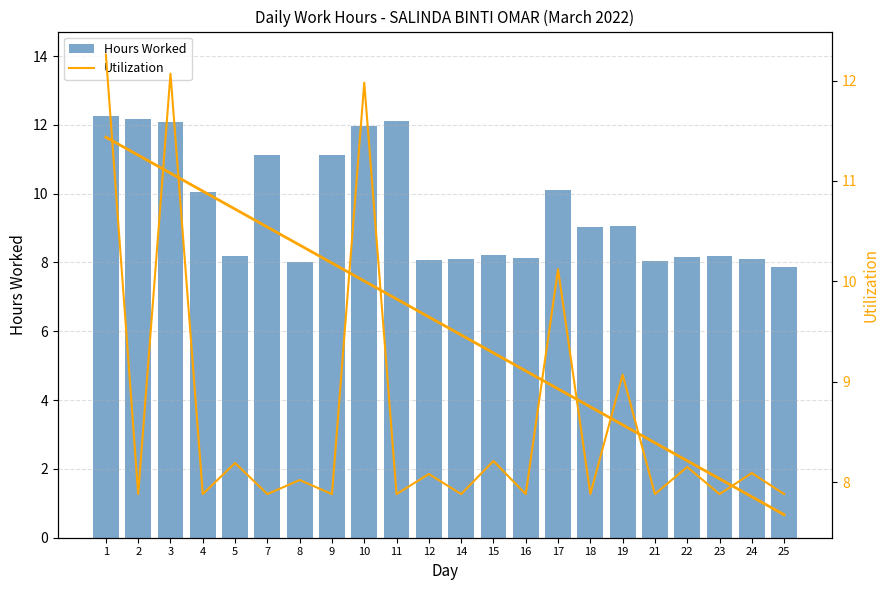

At 23, list the series in order from largest to smallest.

Hours Worked, Trend, Utilization